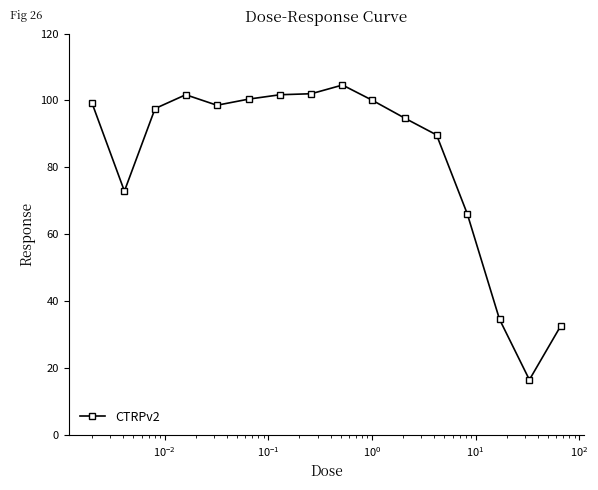

What is the smallest value displayed?

16.5